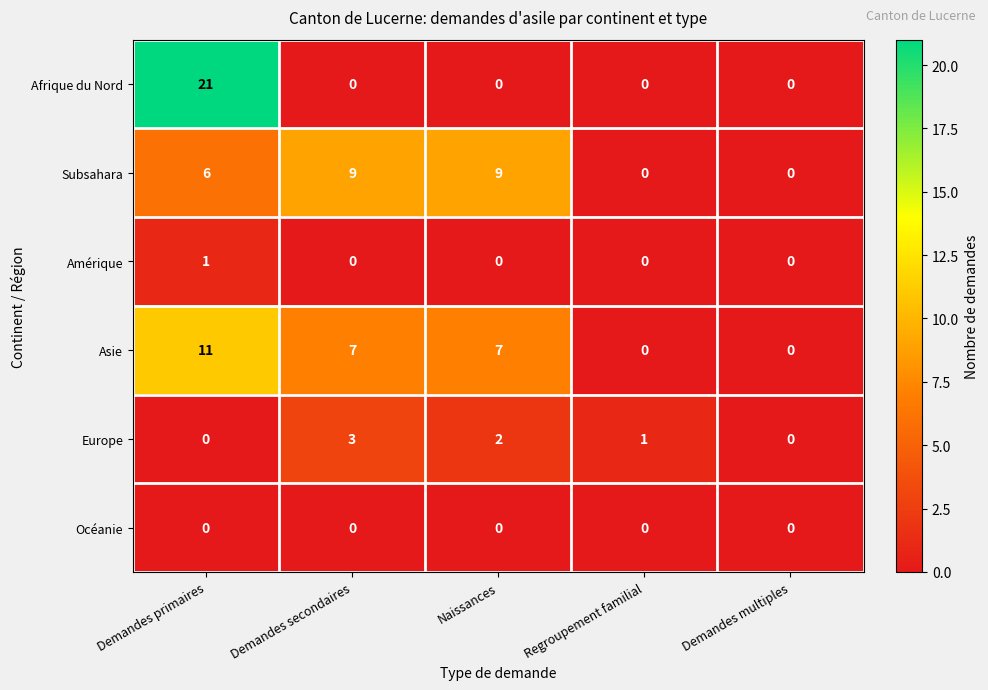

List the series in order of their peak value, highest first.

Afrique du Nord, Asie, Subsahara, Europe, Amérique, Océanie